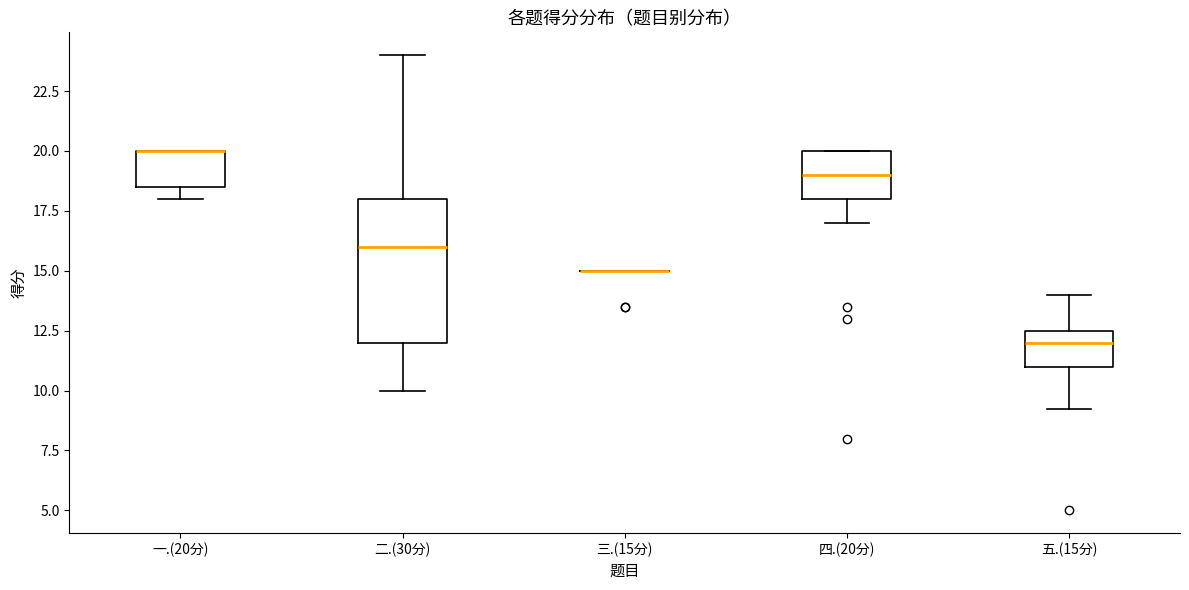

Where is the upper edge of the box for 五.(15分) on the y-axis? The values are not printed on the chart, so give them approximately, as read against the axis.

12.5